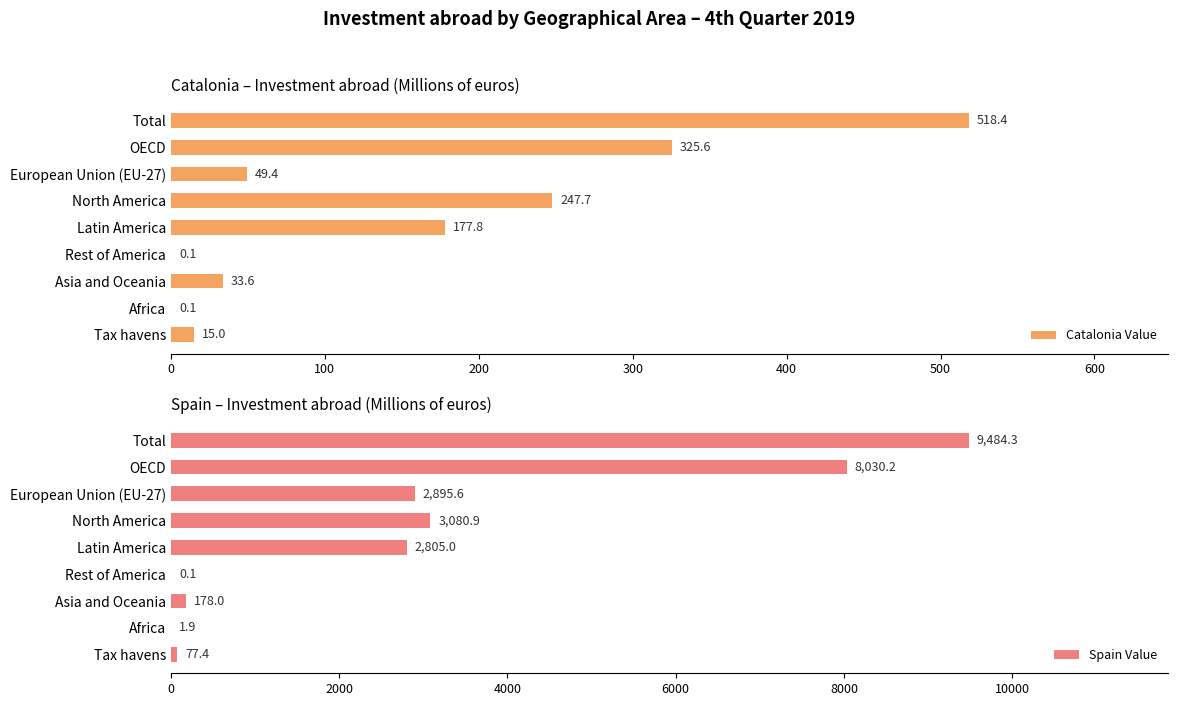

What is the greatest value displayed?

9484.3